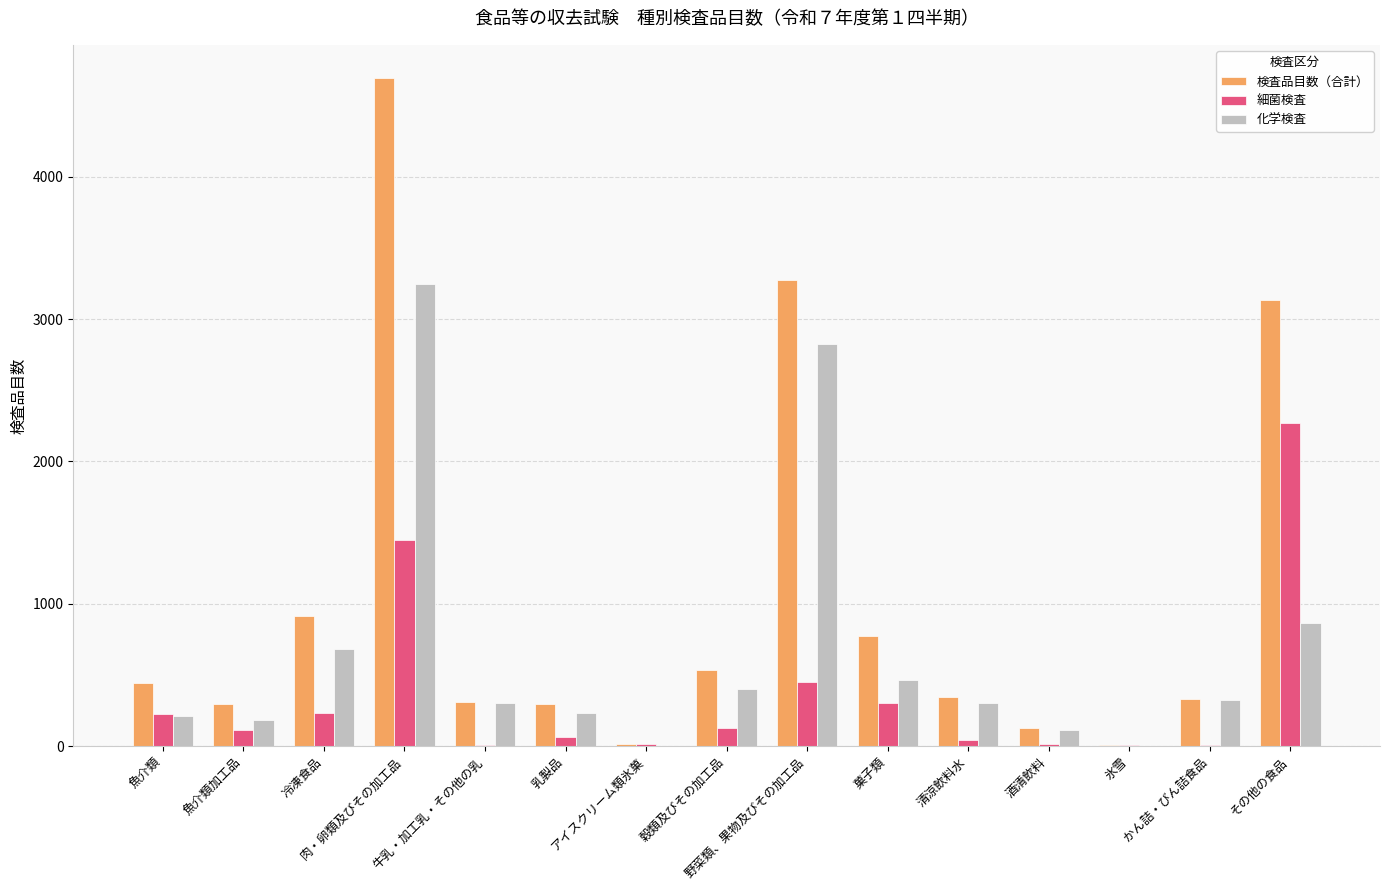

Are the bars horizontal?

No